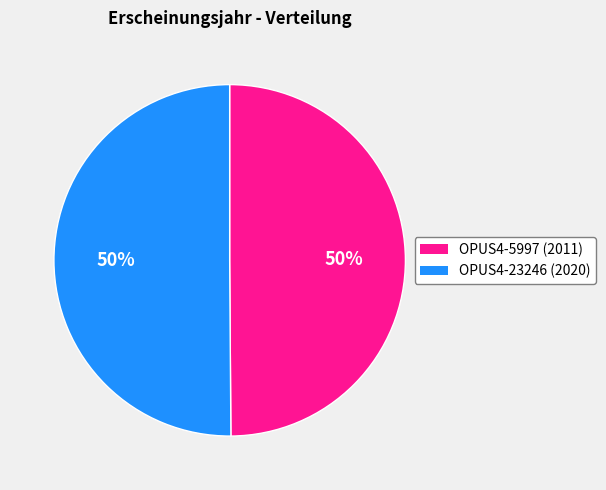

Is the sum of OPUS4-23246 and OPUS4-5997 greater than half?

Yes